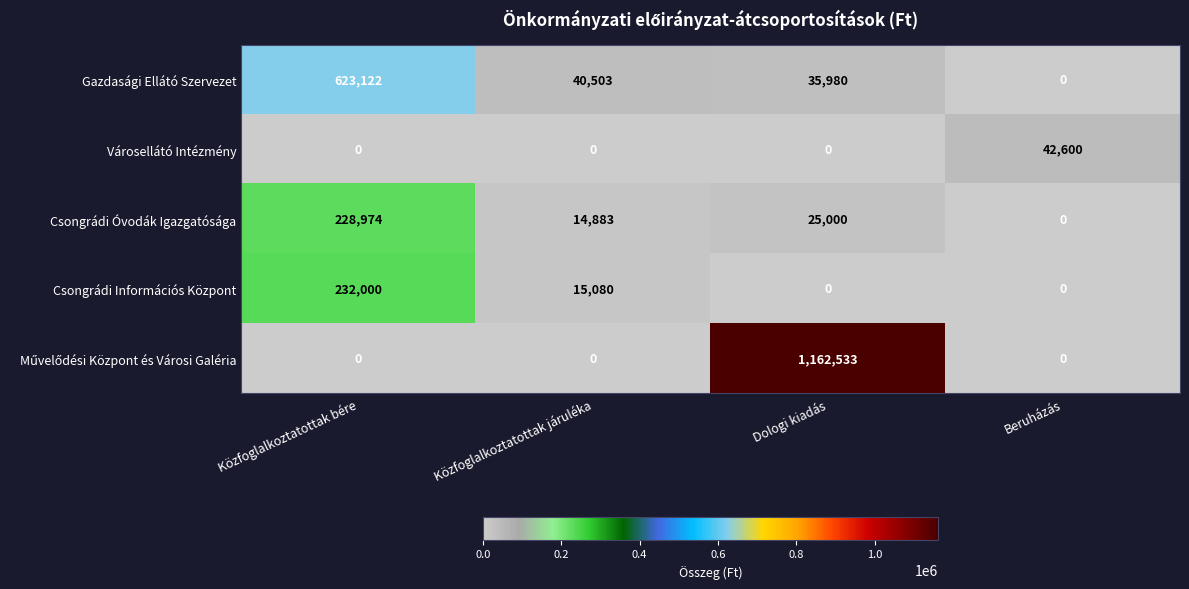

What is the sum of all Csongrádi Információs Központ values?

247080